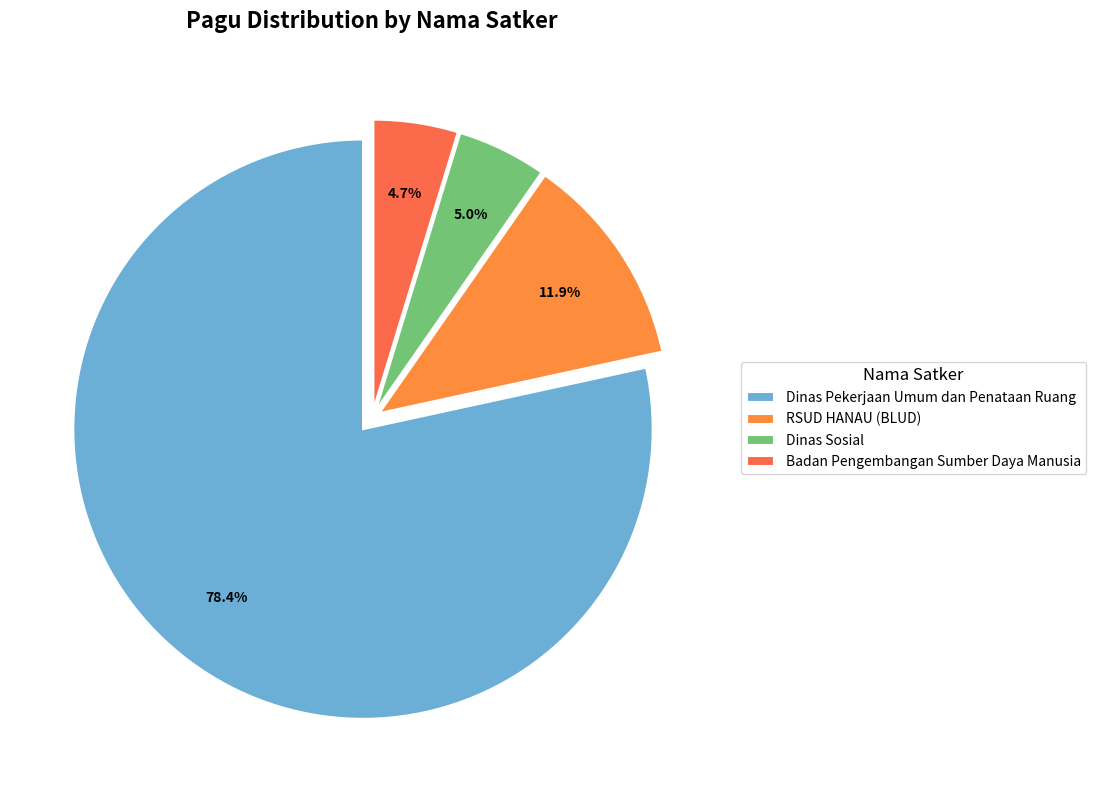

Count the number of slices in the pie.

4